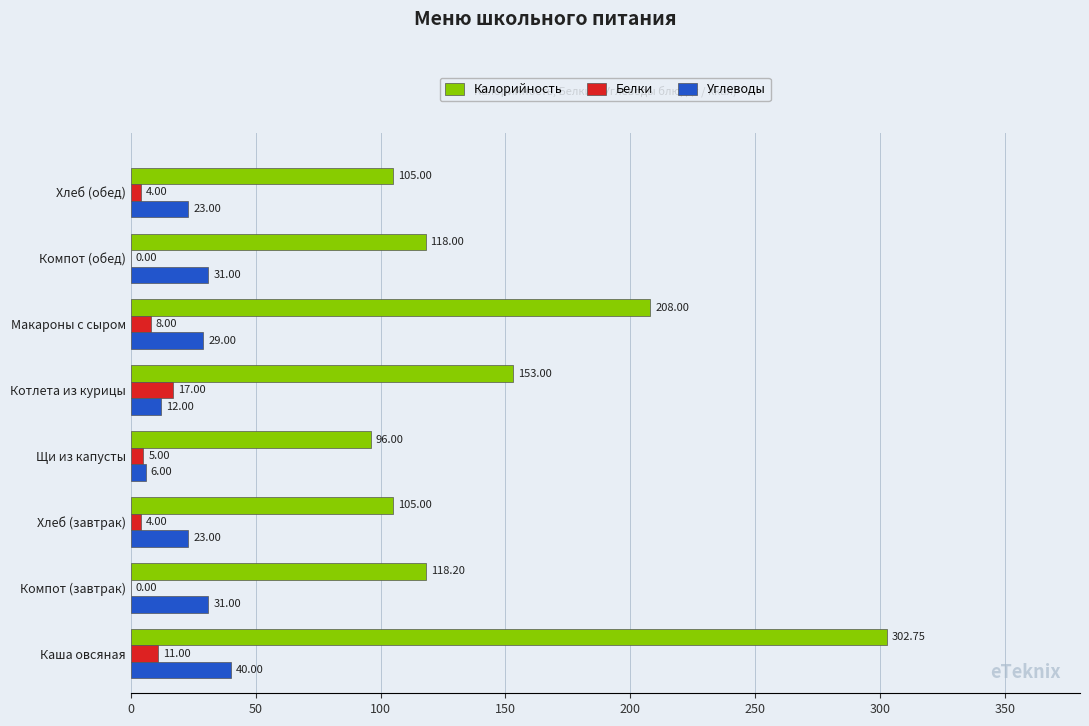

How many data points does each series have?

8